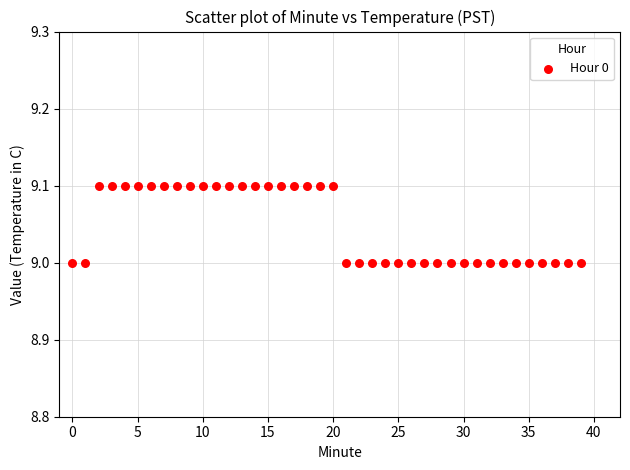

How many points are shown in the scatter plot?

40